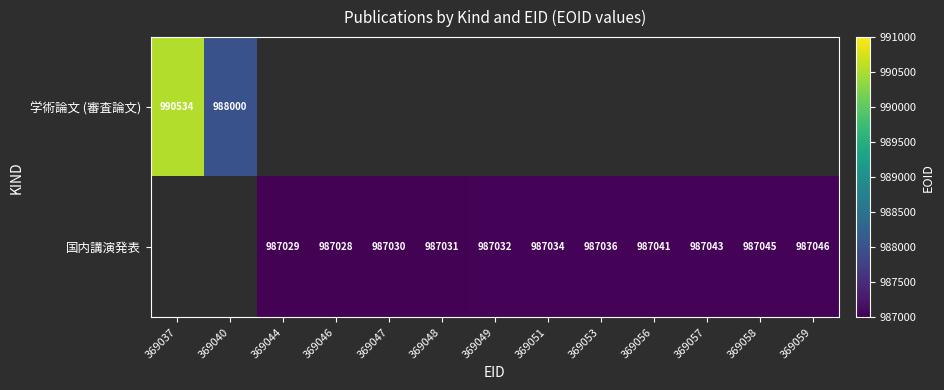

What is the difference between the 国内講演発表 values at 369046 and 369048?

3